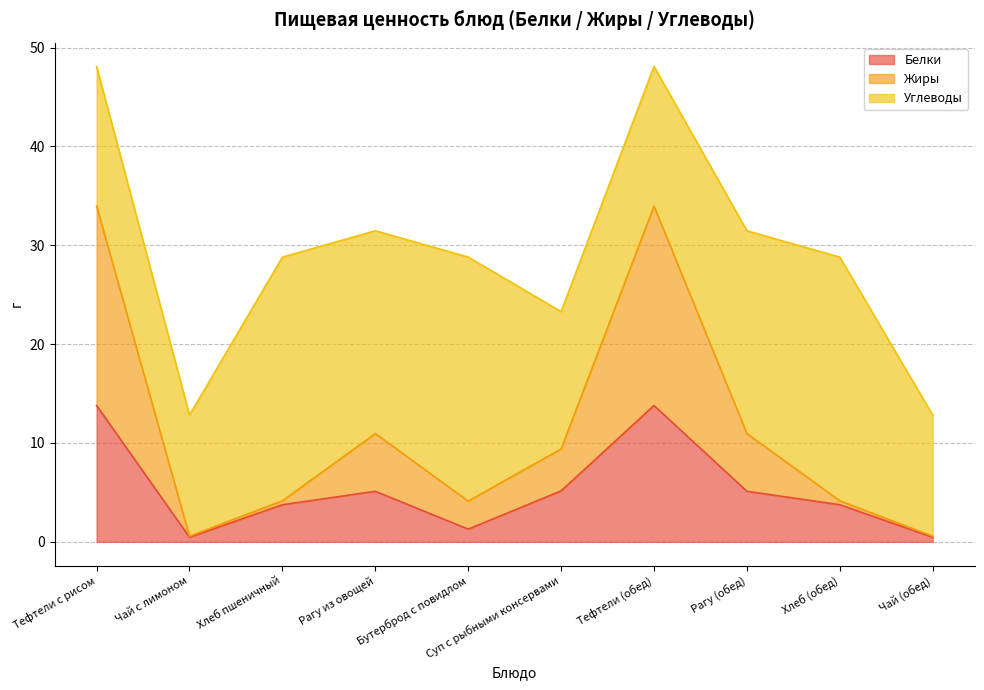

True or false: Жиры has more than 1 interior local peaks.

True